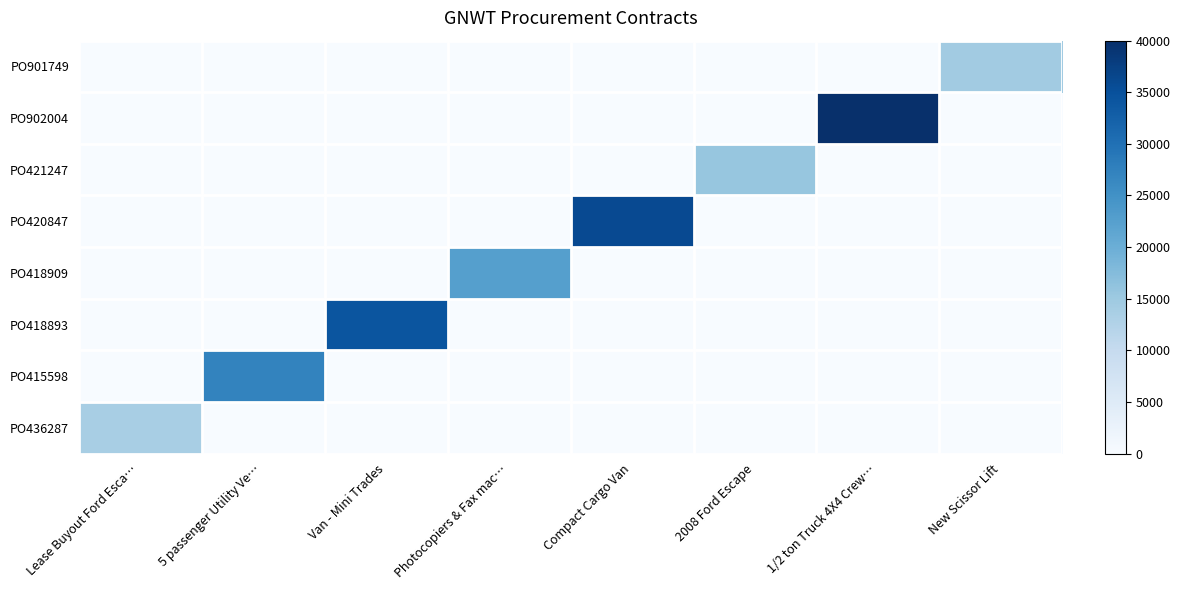

At which category does the chart reach its minimum across all series?

5 passenger Utility Ve…